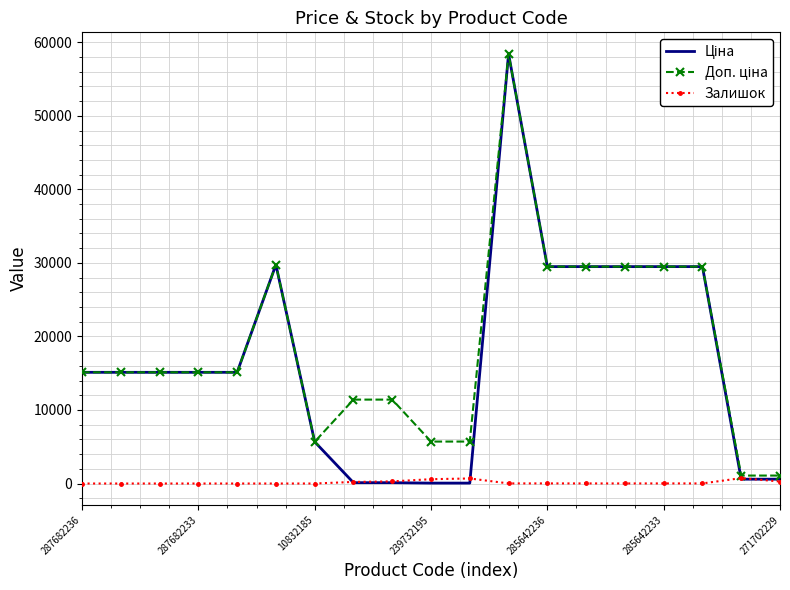

What is the maximum value shown in the chart?

58426.5